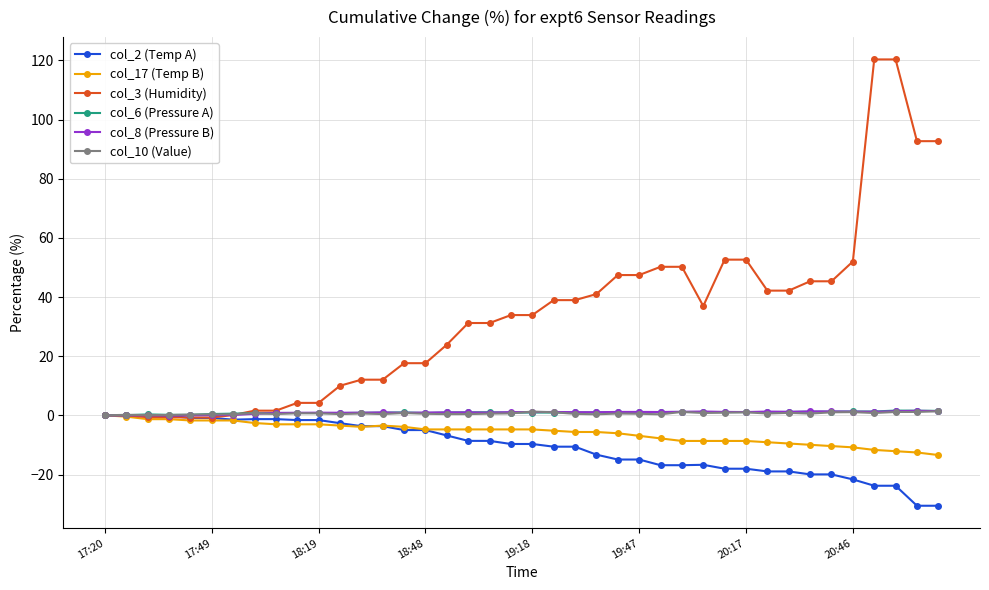

Which series has the widest spread of values?

col_3 (Humidity)